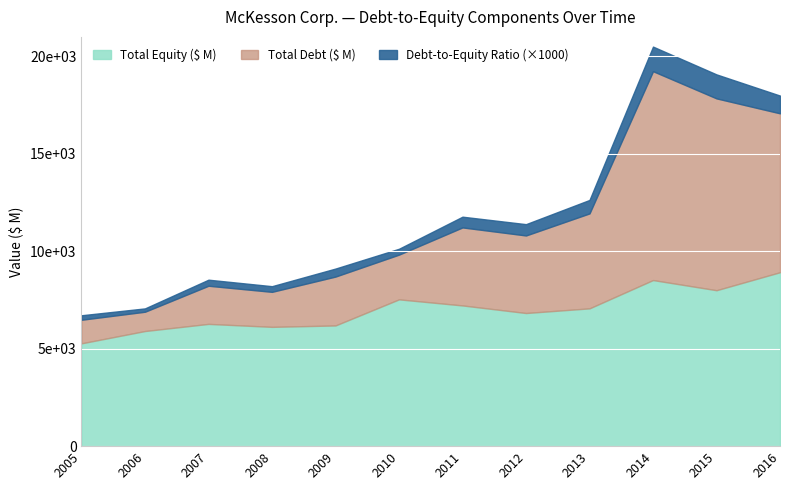

What is the maximum value for Total Debt ($ M)?

10719.0